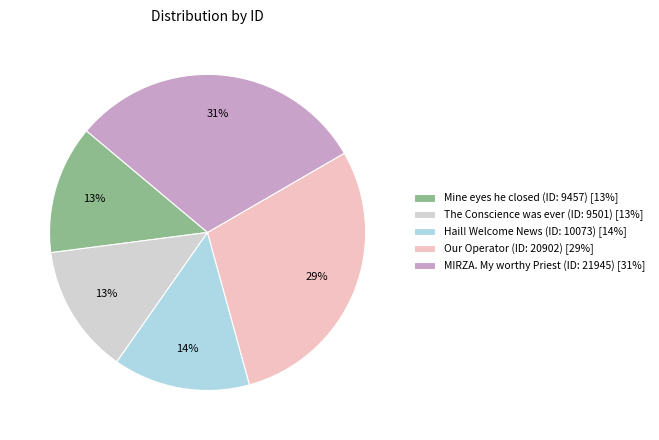

Combined, do Our Operator (ID: 20902) and The Conscience was ever (ID: 9501) account for over 50%?

No